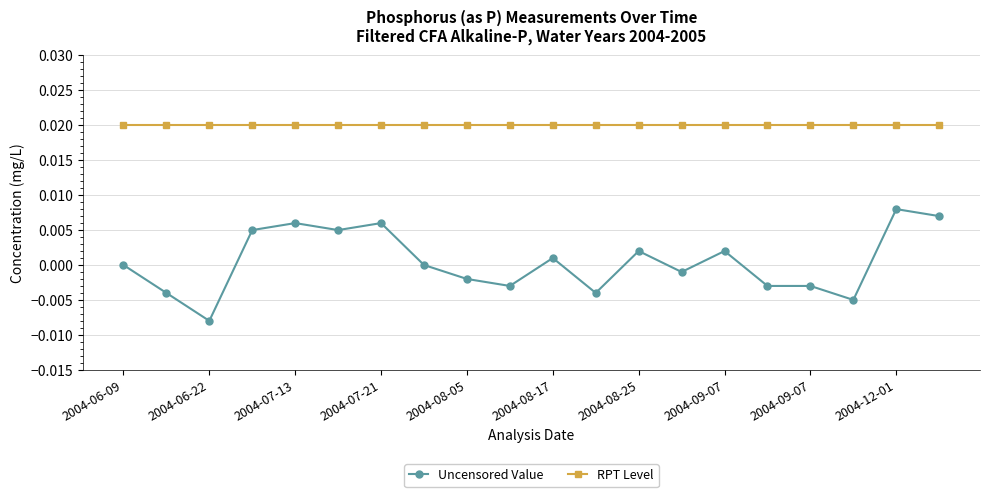

Which series has the widest spread of values?

Uncensored Value